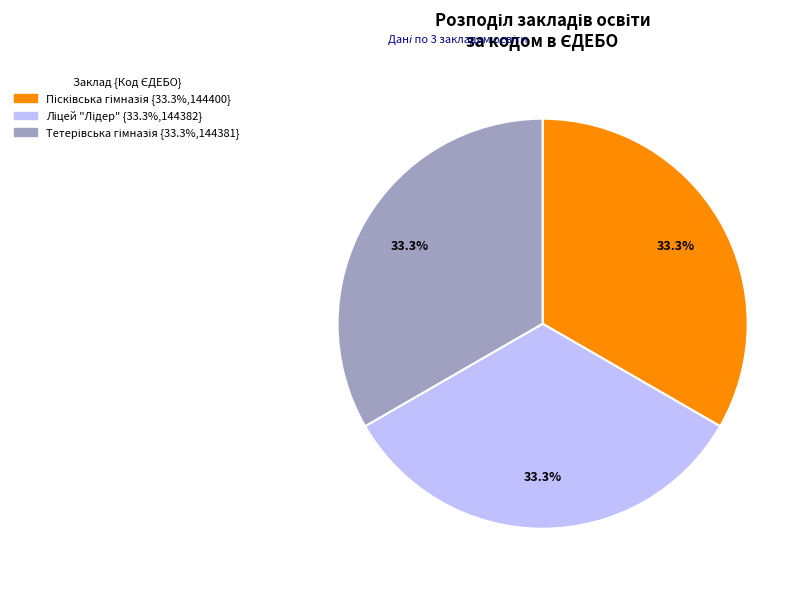

Is there any slice that represents more than half of the pie?

No